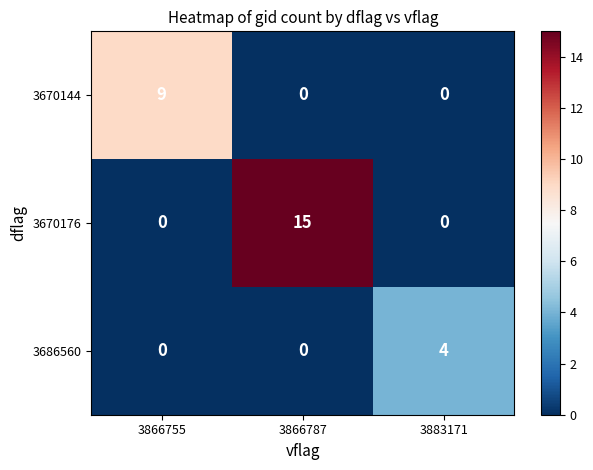

At how many categories does at least one series exceed 2?

3